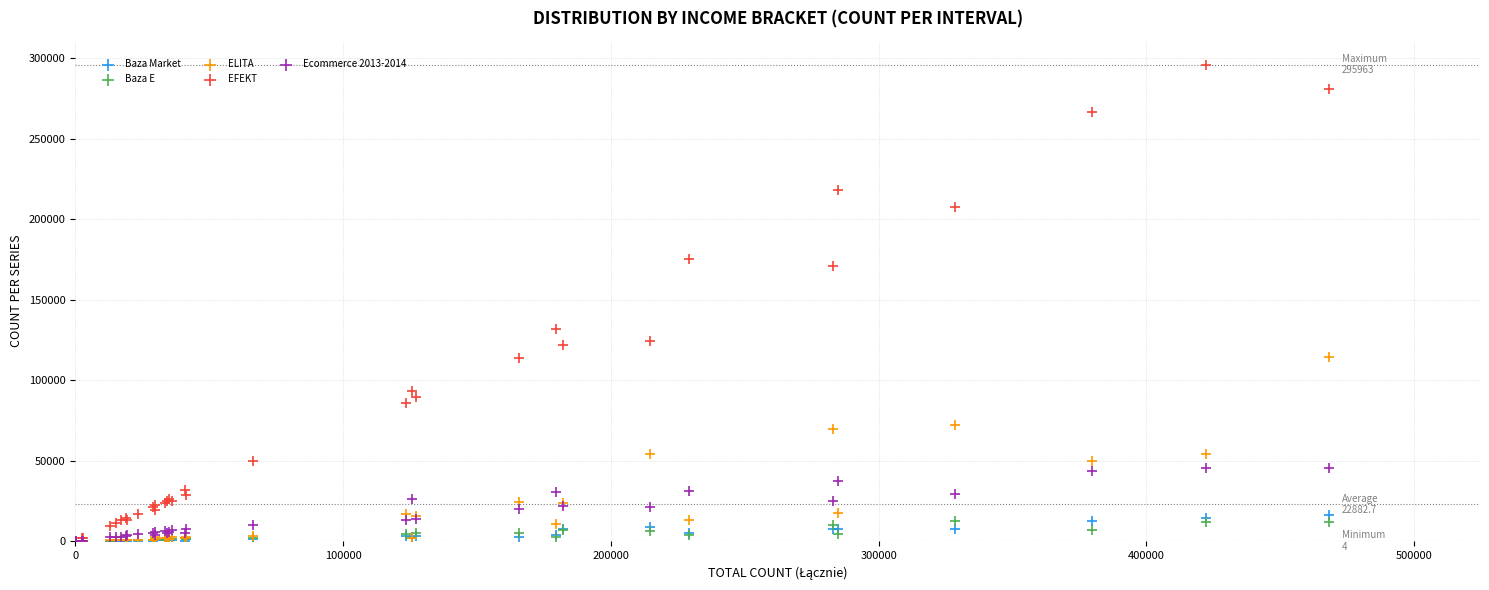

What are all the series names shown in the legend?

Baza Market, Baza E, ELITA, EFEKT, Ecommerce 2013-2014